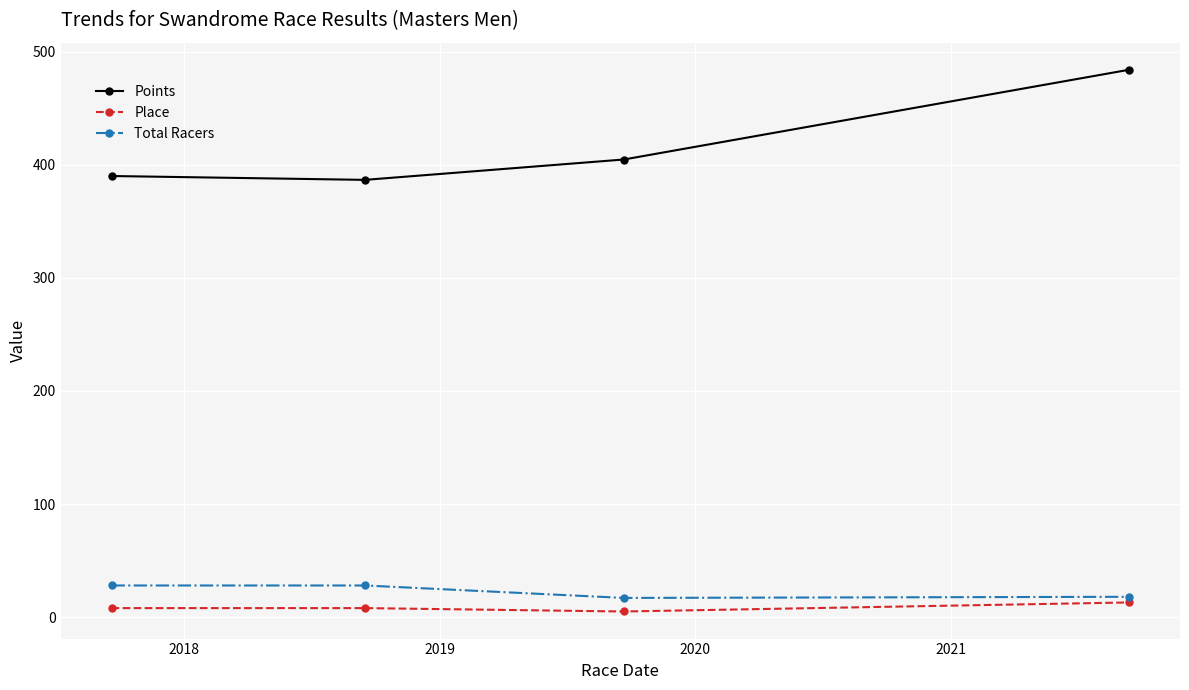

What is the difference between the second highest and minimum values in the Total Racers series?

11.0